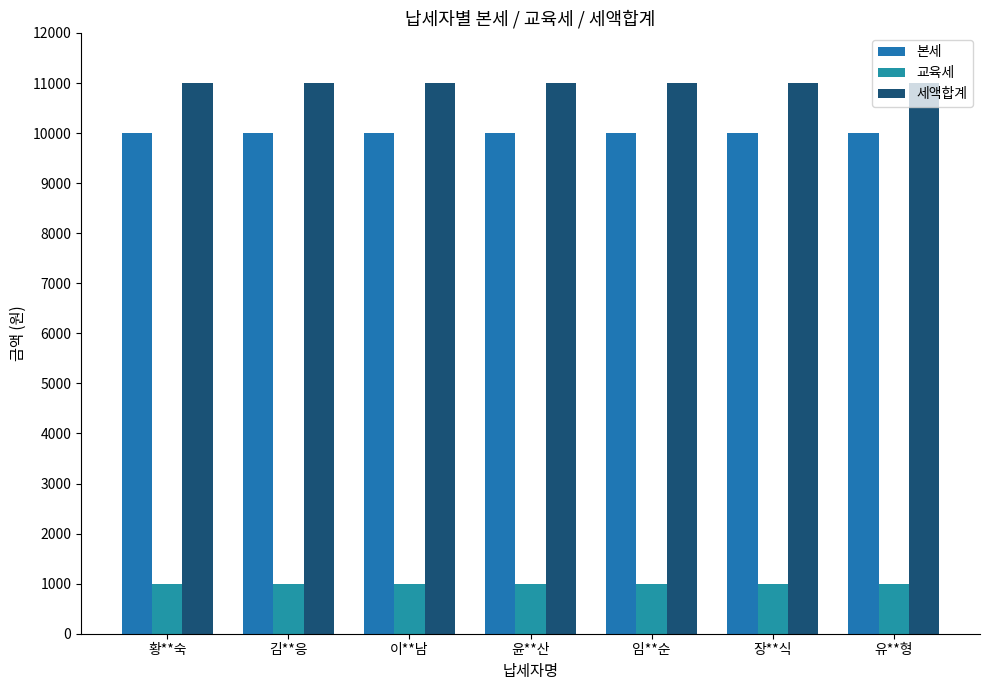

Rank the series at 윤**산 from lowest to highest value.

교육세, 본세, 세액합계